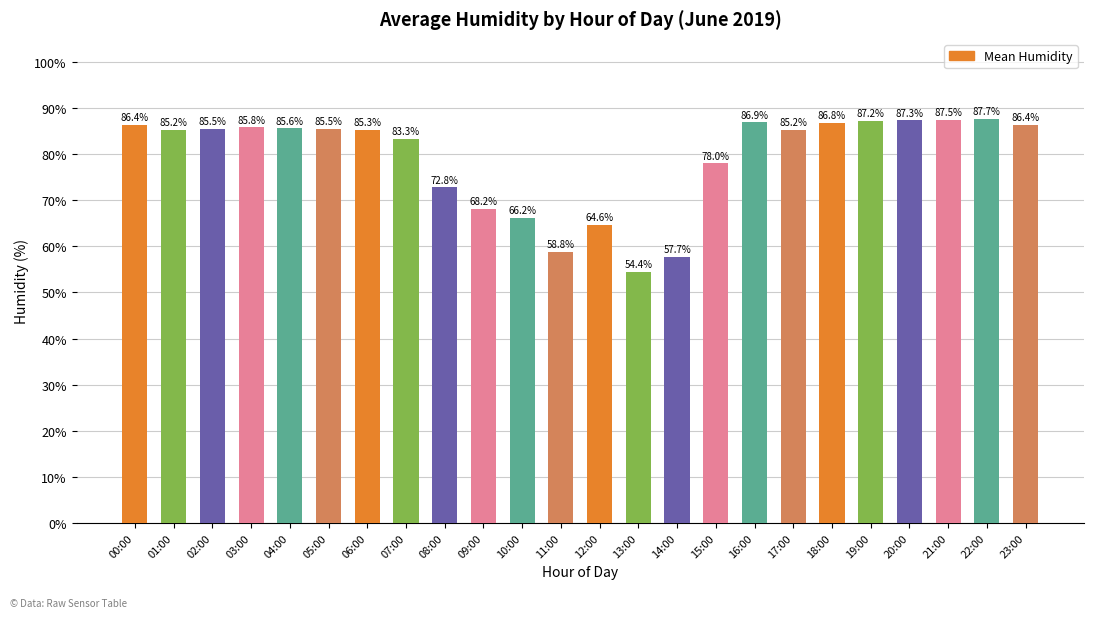

Reading right to left, extract all data points from this chart.

86.4	87.7	87.5	87.3	87.2	86.8	85.2	86.9	78.0	57.7	54.4	64.6	58.8	66.2	68.2	72.8	83.3	85.3	85.5	85.6	85.8	85.5	85.2	86.4